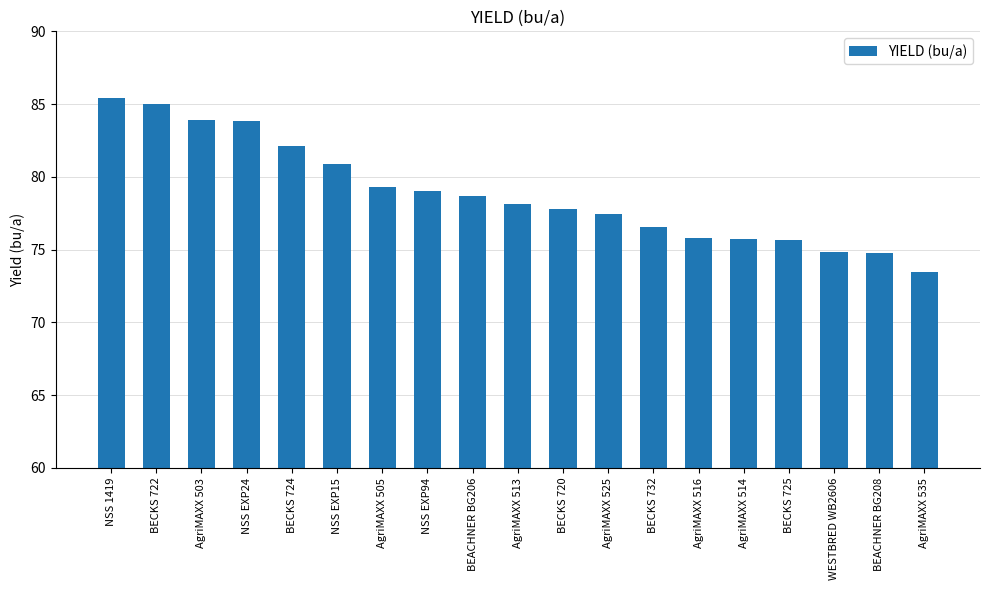

Which category has the highest value across all series?

NSS 1419